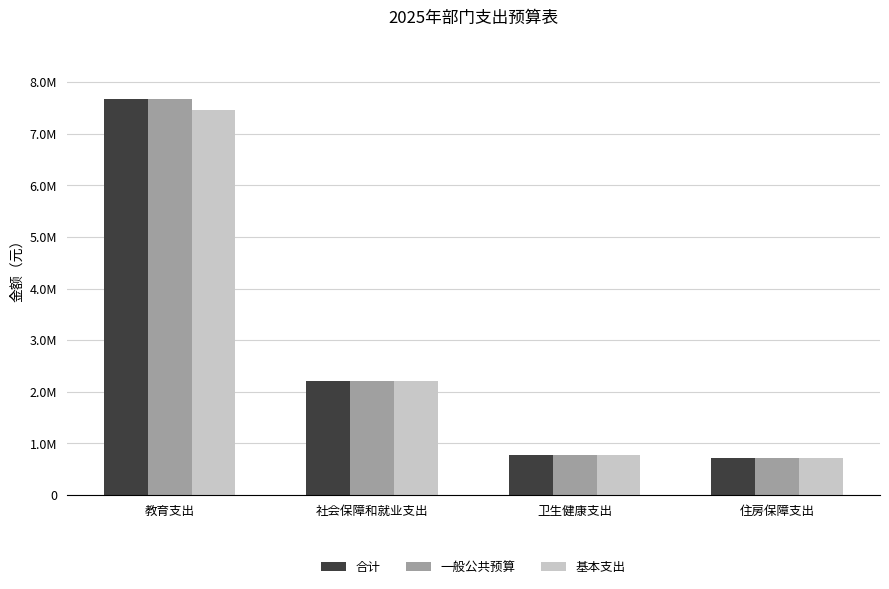

What is the label of the 3rd bar from the right?

社会保障和就业支出